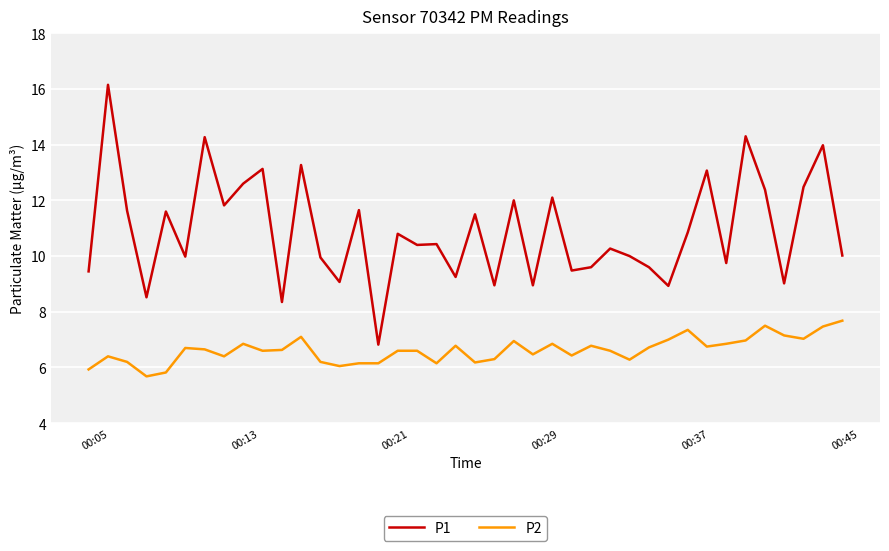

True or false: P2 and P1 intersect in this chart.

False